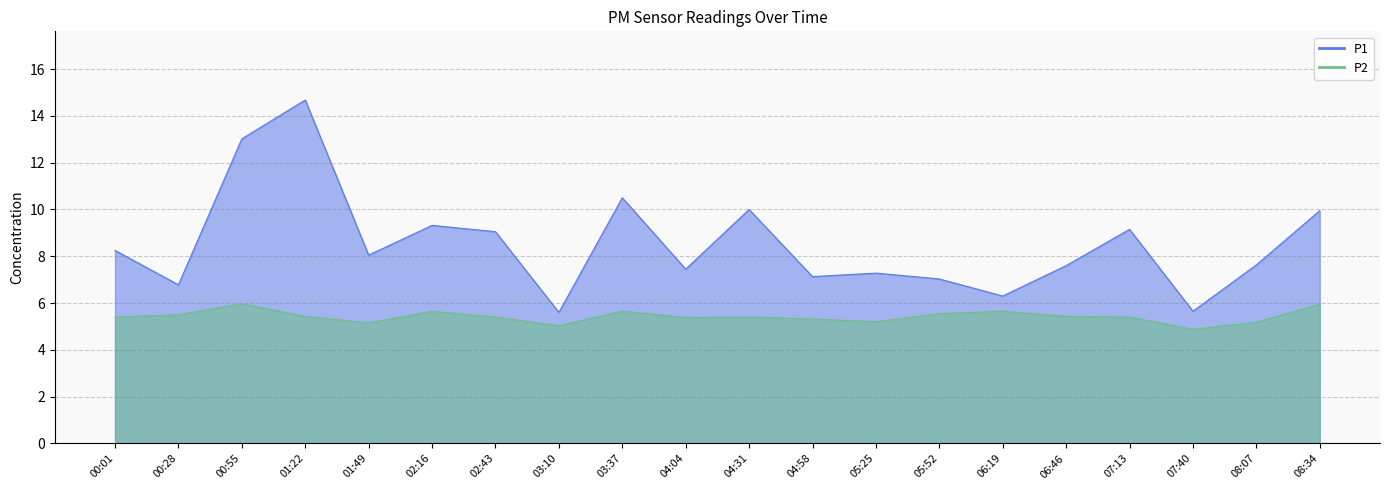

Where is the first local minimum for P2?

01:49